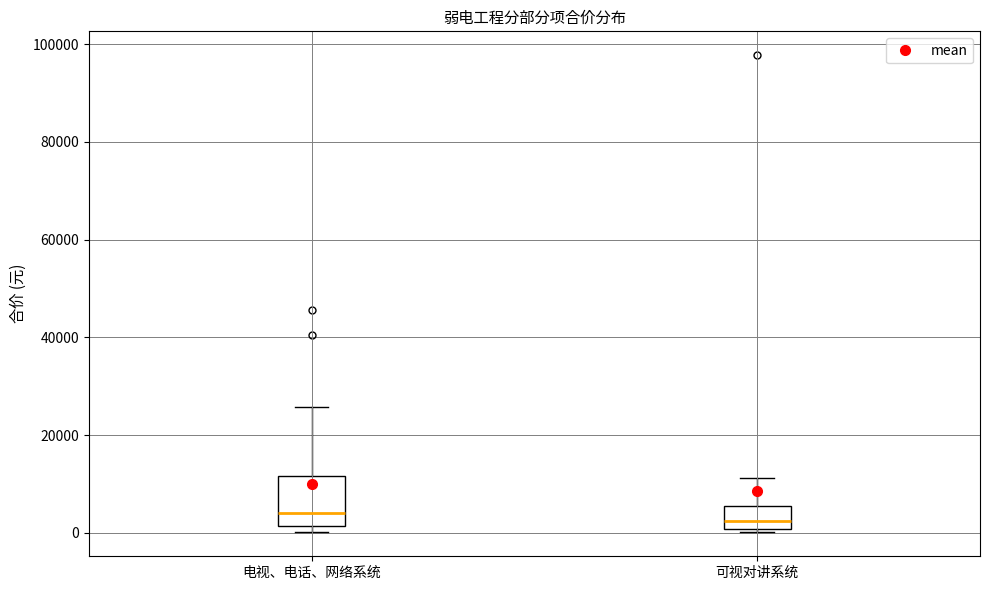

Comparing the boxes themselves (not the whiskers), which one is the tallest?

电视、电话、网络系统